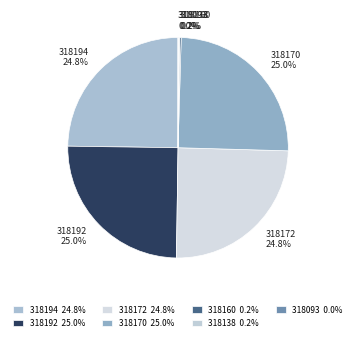

Is there any slice that represents more than half of the pie?

No